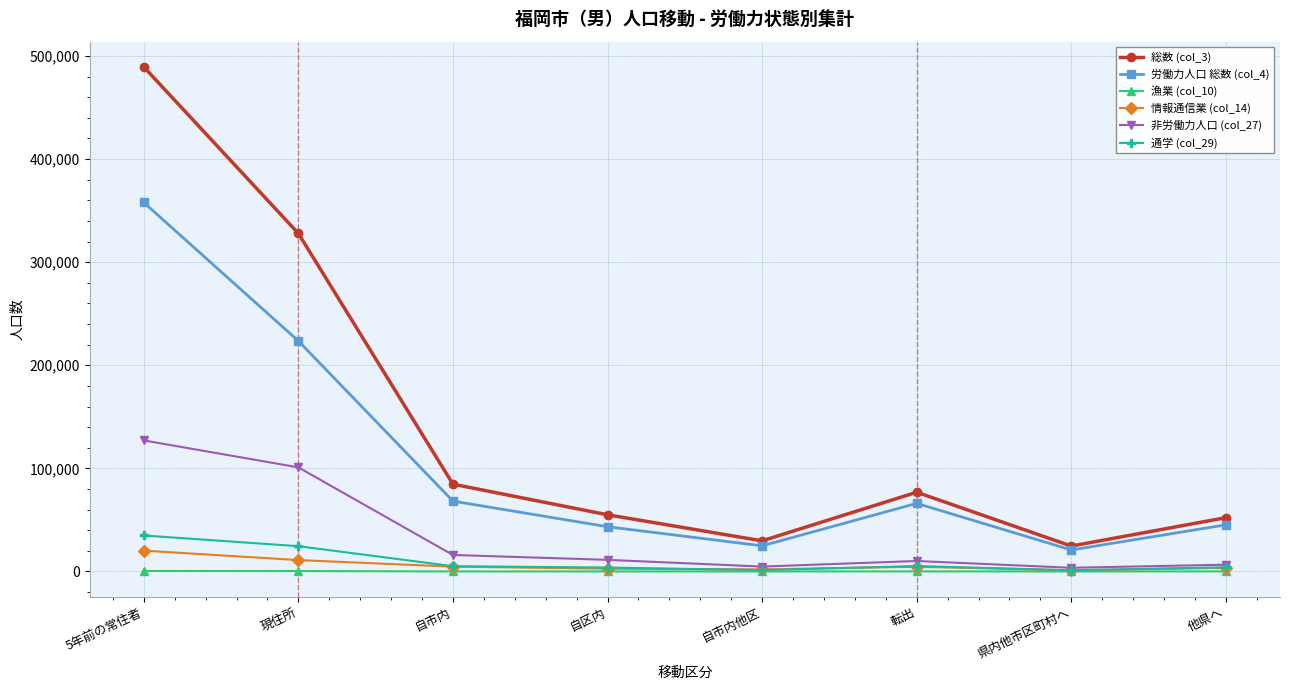

True or false: 漁業 (col_10) and 総数 (col_3) cross at least once.

False